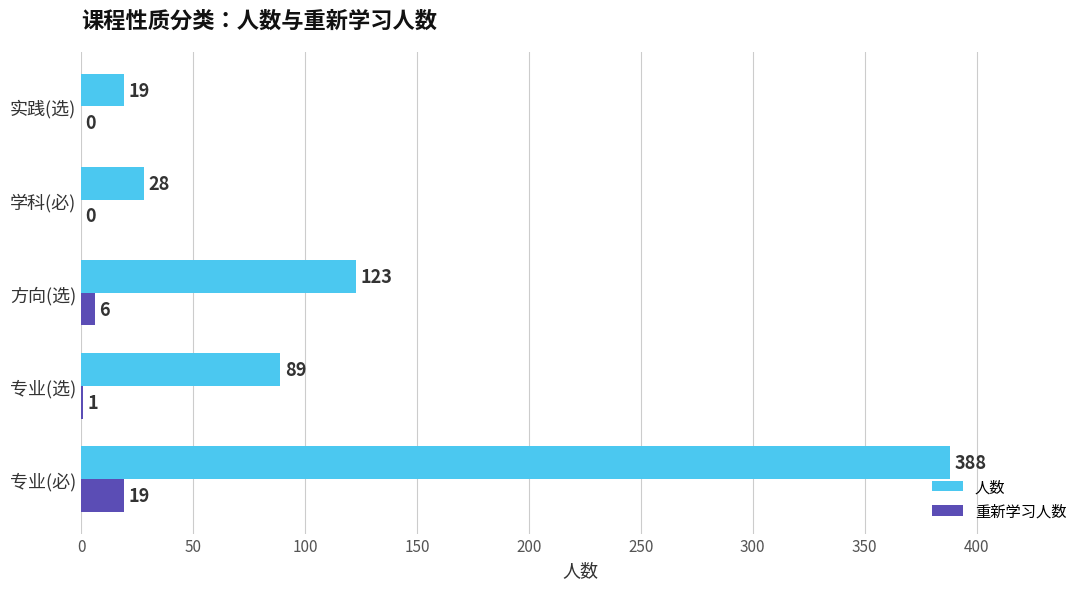

What are all the series names shown in the legend?

人数, 重新学习人数